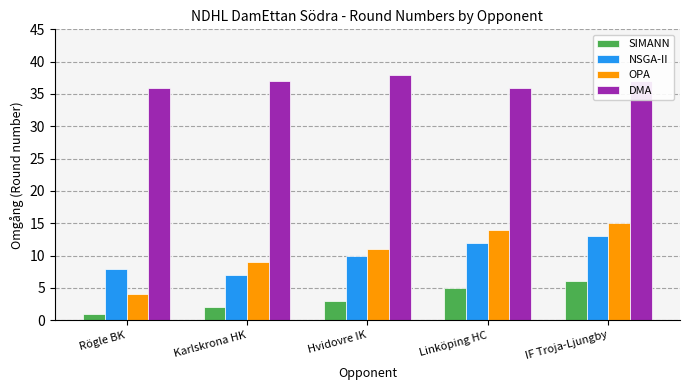

At which category is the sum across all series the highest?

IF Troja-Ljungby